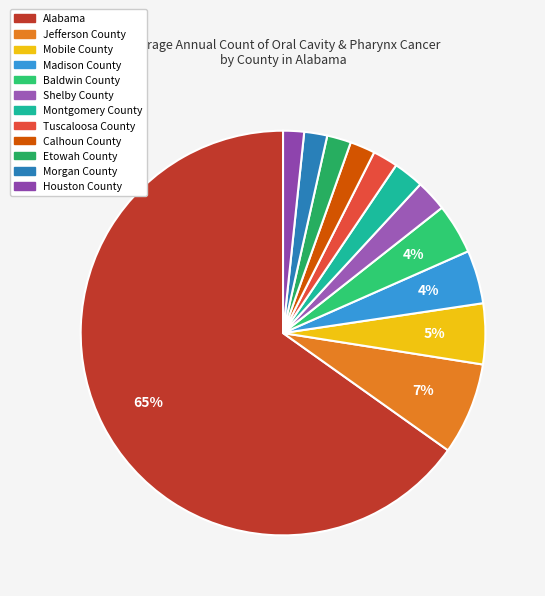

Count the number of slices in the pie.

12